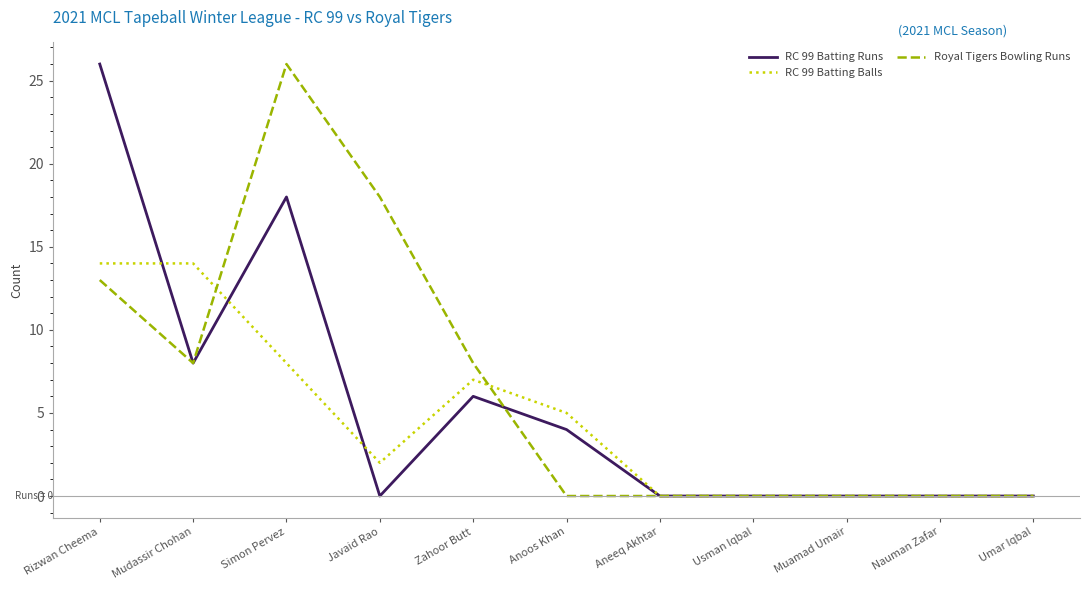

What position from the left is Zahoor Butt?

5